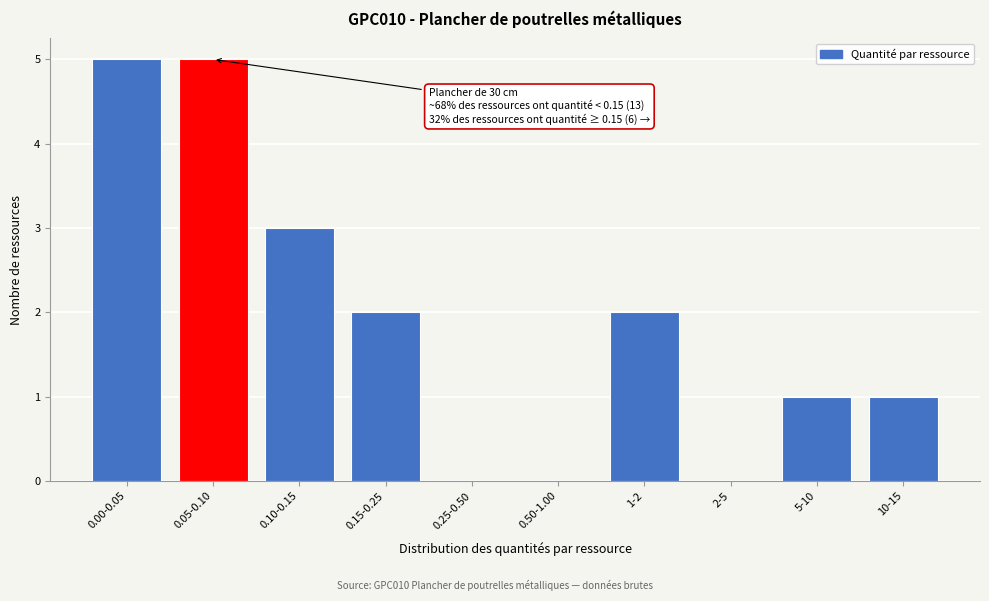

Reading left to right, list all the values displayed in this chart.

0.00-0.05=5	0.05-0.10=5	0.10-0.15=3	0.15-0.25=2	0.25-0.50=0	0.50-1.00=0	1-2=2	2-5=0	5-10=1	10-15=1